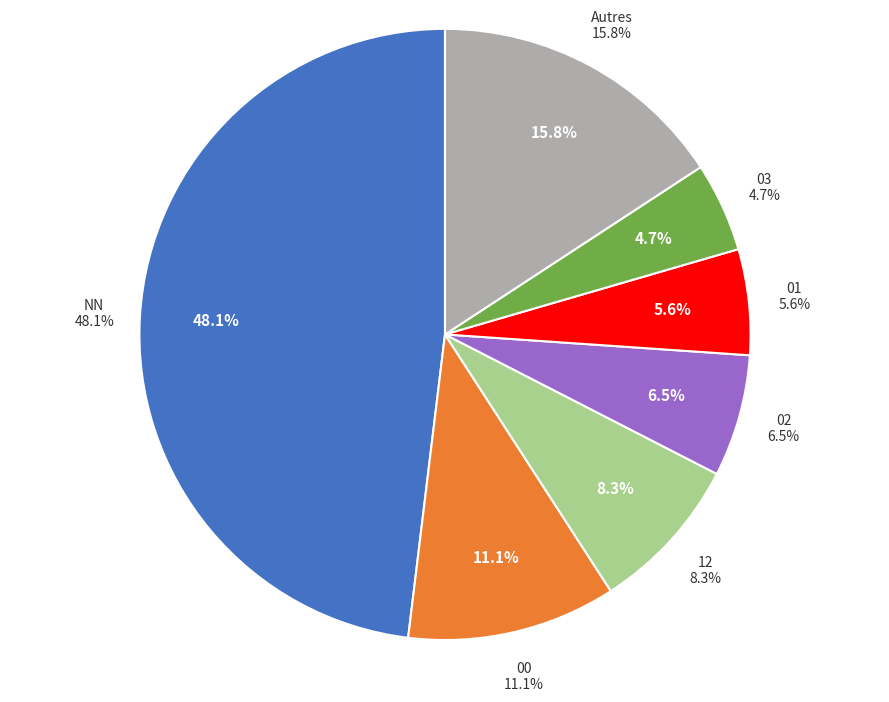

Is it true that 11 is 1% of the pie?

False